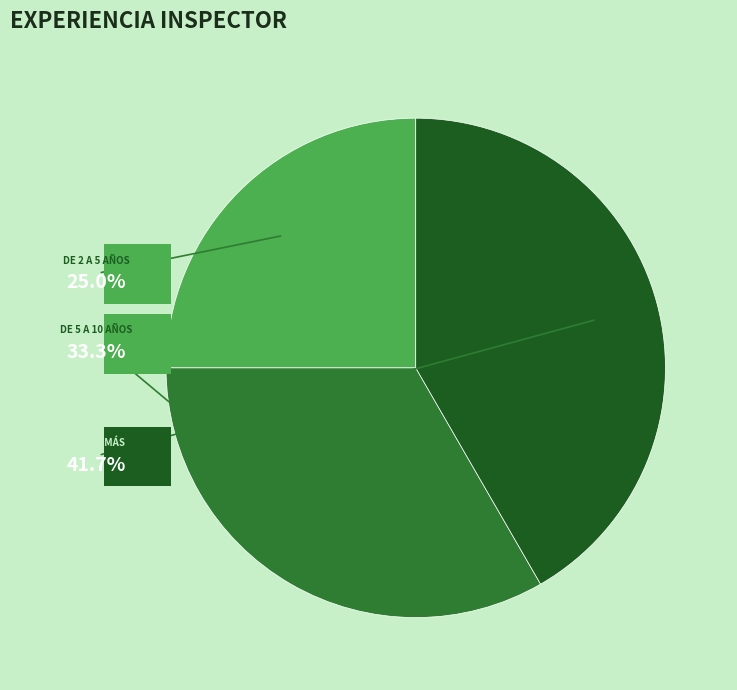

Between De 2 a 5 años and De 10 a más, which is larger?

De 10 a más